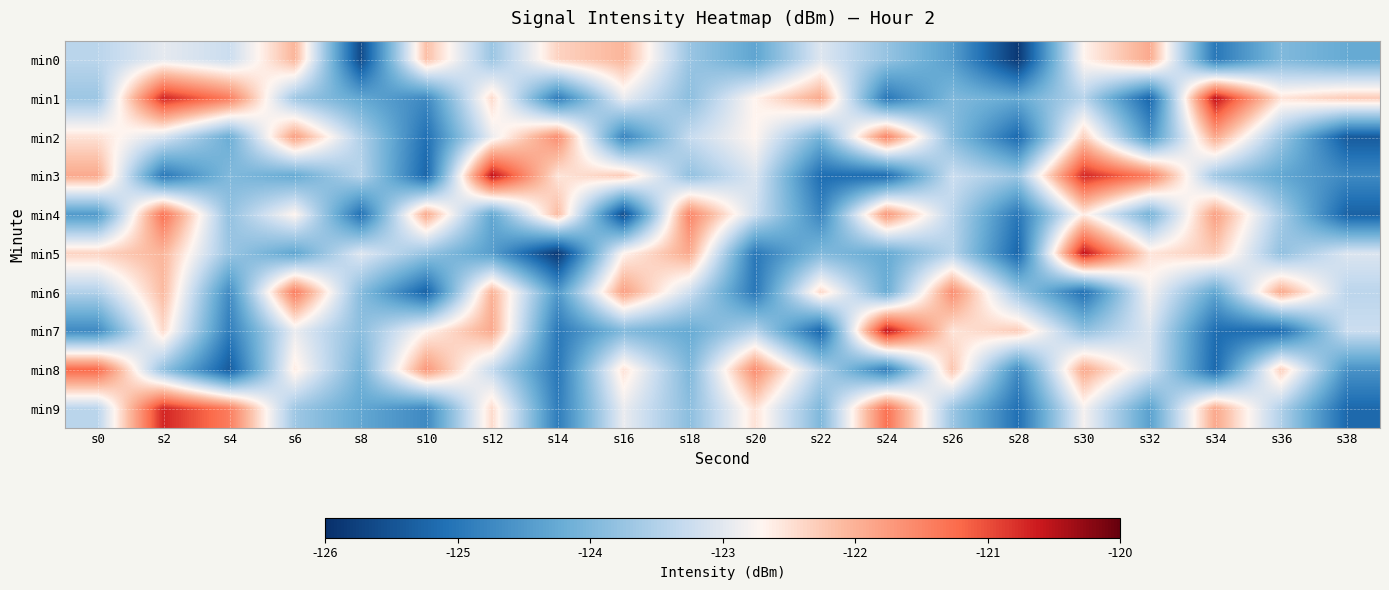

What is the total value across all series at s18?

-1233.4